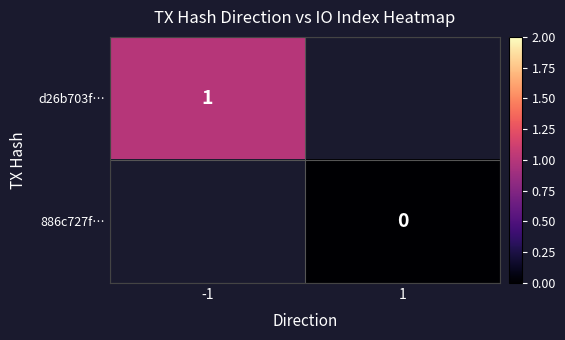

The d26b703f… series shows 1 at -1. True or false?

True